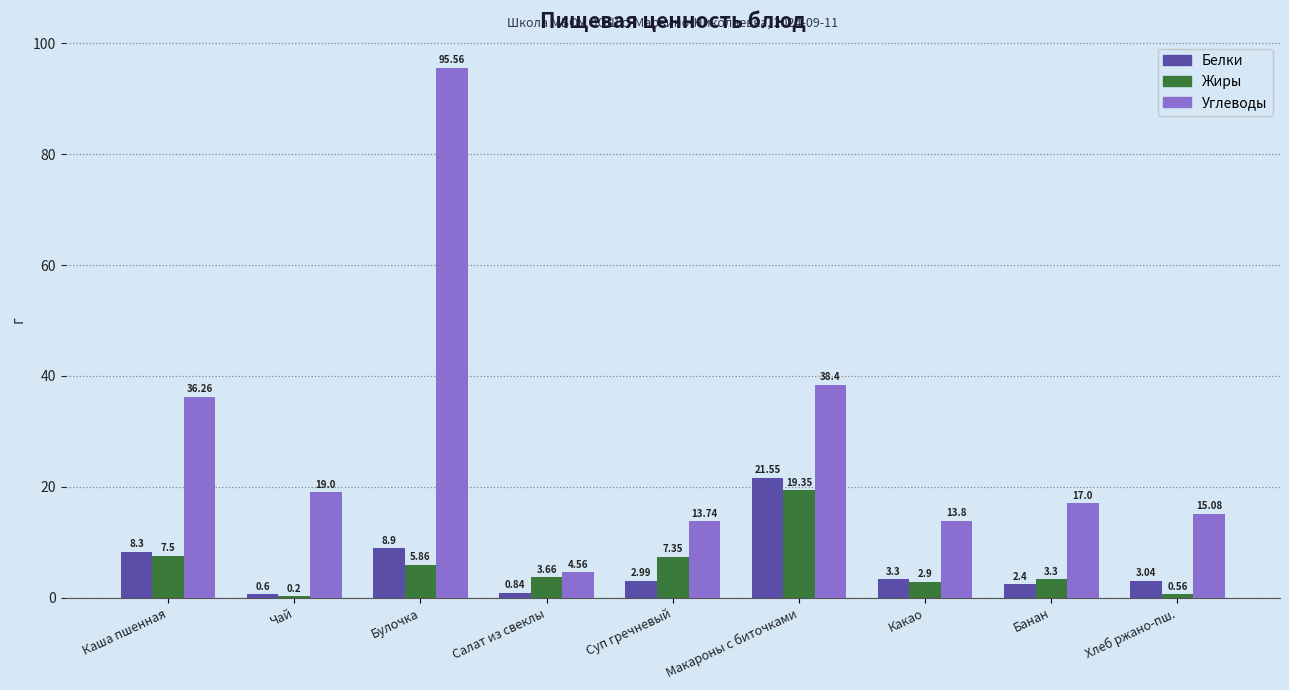

Which category has the highest value in the Жиры series?

Макароны с биточками